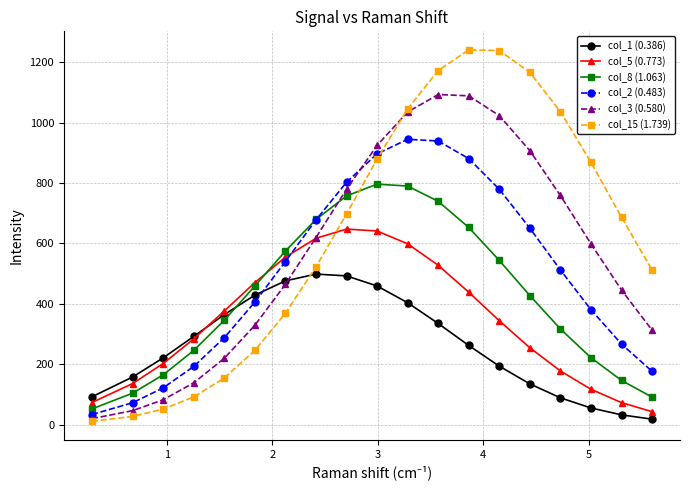

Which series has the largest total across all categories?

col_15 (1.739)